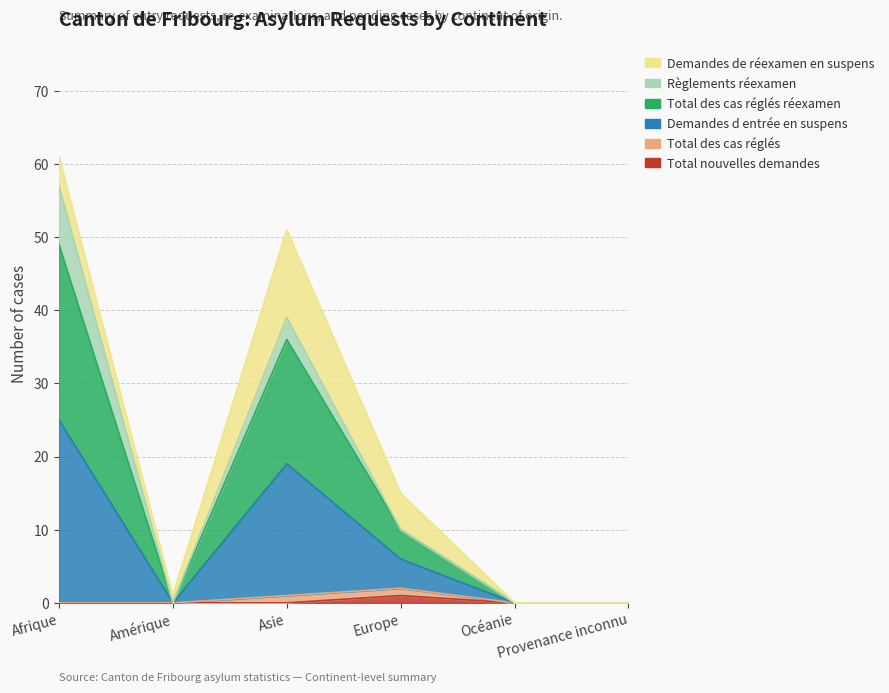

Does the chart have visible grid lines?

Yes